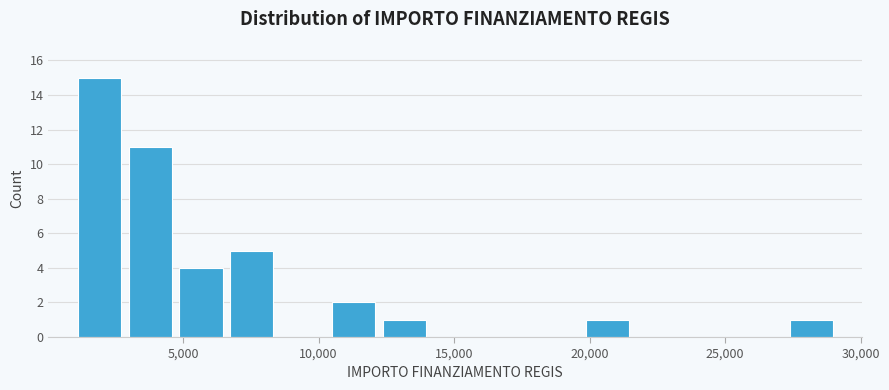

Read against the x-axis, roughly where is the centre of the tallest bar?

2000